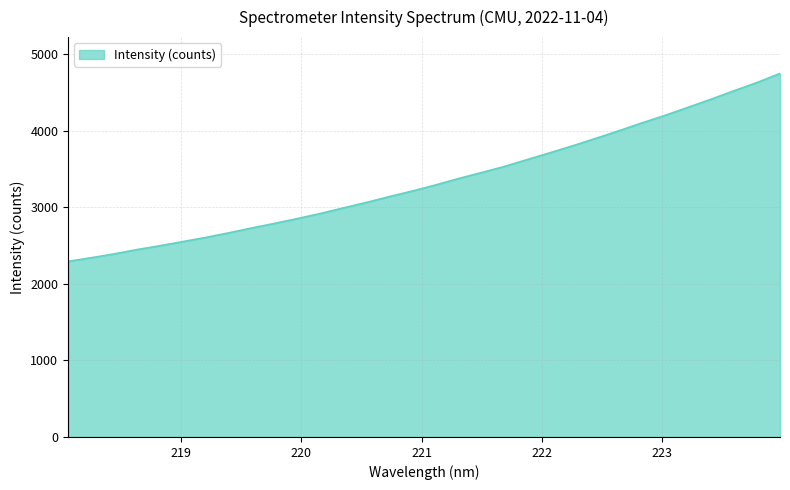

How many distinct data groups are displayed?

1